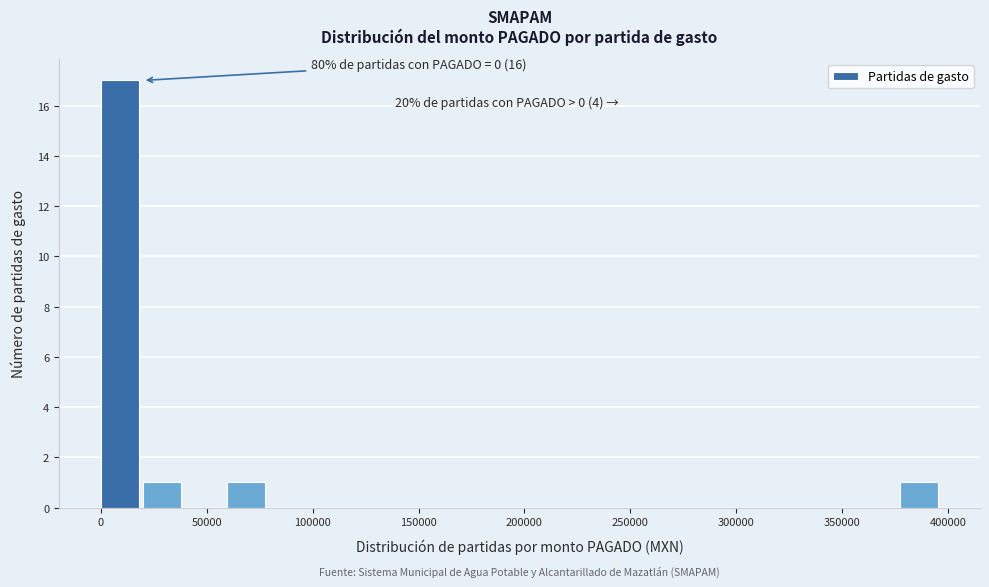

Around what value on the x-axis is the tallest bar? Give the approximate position of its centre, as read against the axis.

10000